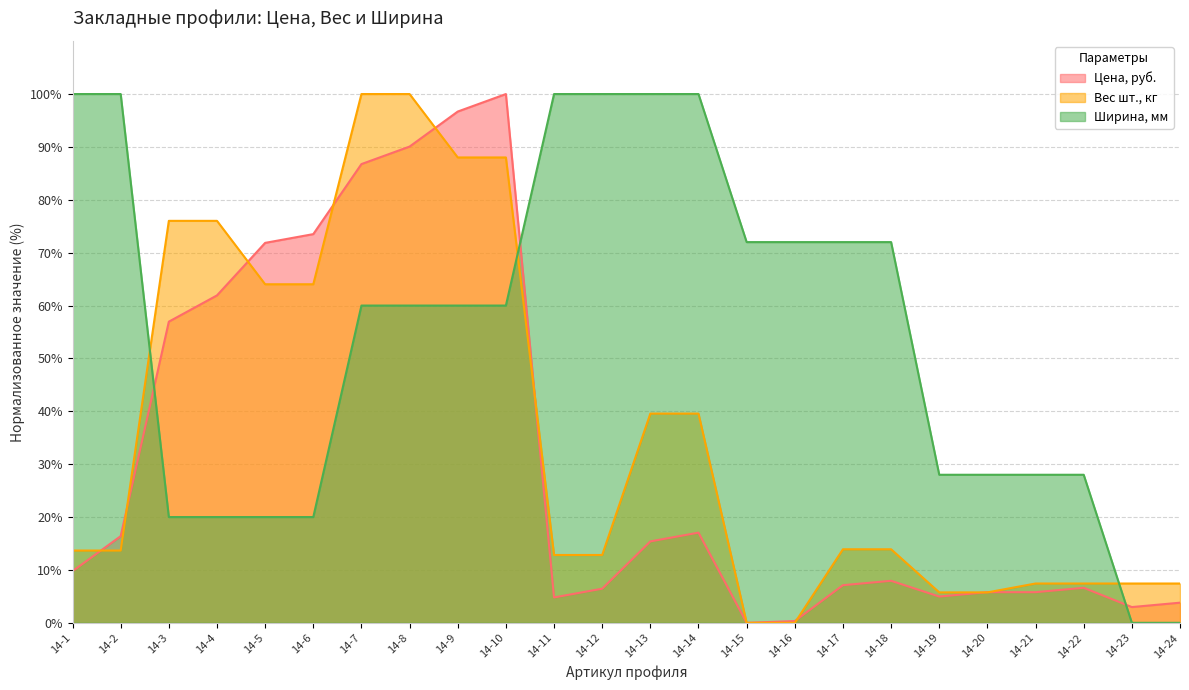

What is the total value across all series at 14-19?

38.7